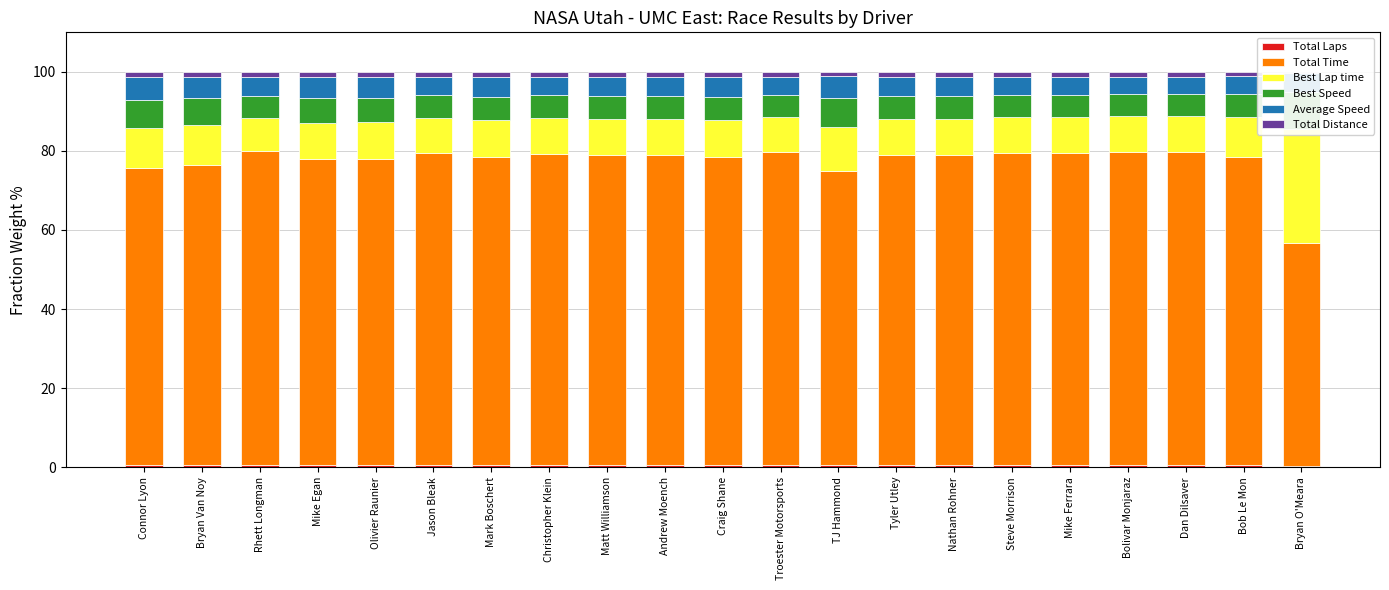

Is it true that Total Time equals 115.1 at TJ Hammond?

False